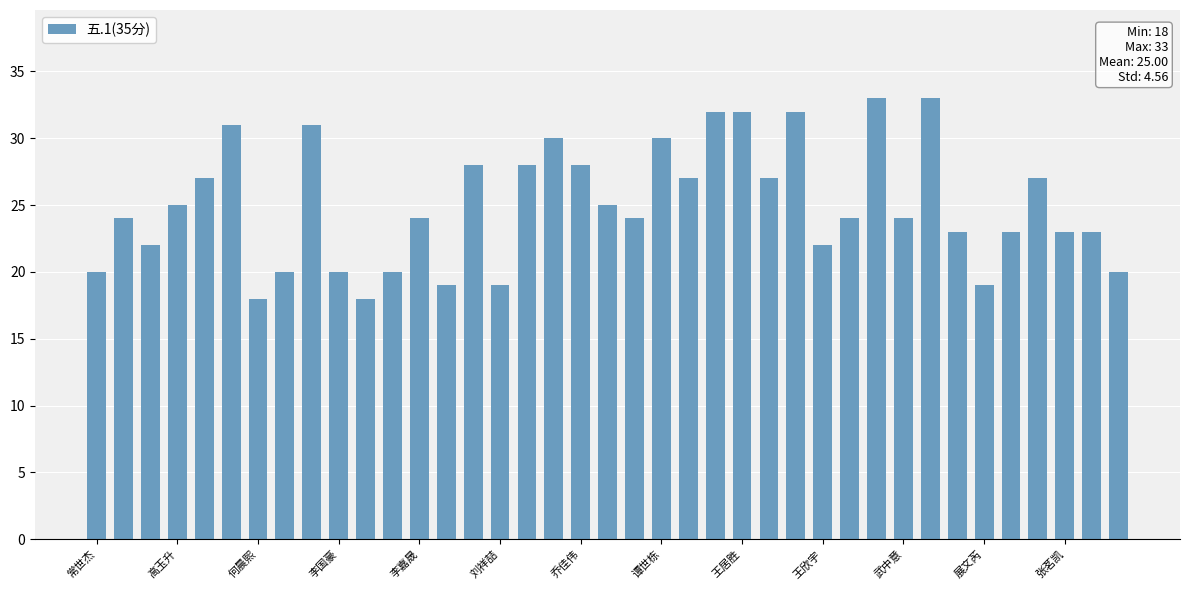

Reading right to left, what are all the values shown in this chart?

20	23	23	27	23	19	23	33	24	33	24	22	32	27	32	32	27	30	24	25	28	30	28	19	28	19	24	20	18	20	31	20	18	31	27	25	22	24	20